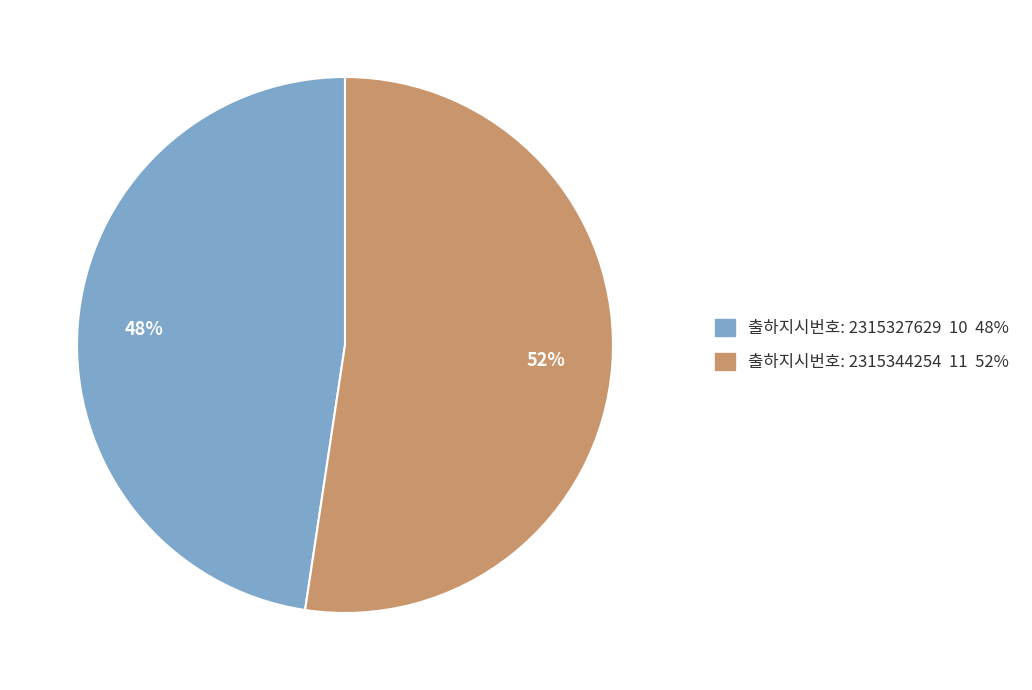

Is there a majority slice in this chart?

Yes